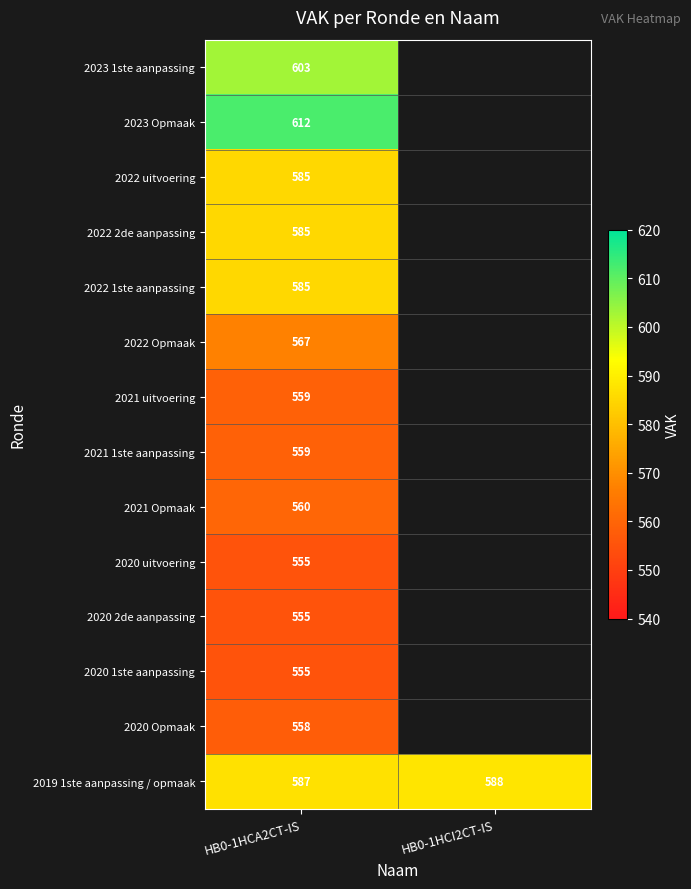

What is the maximum value for 2019 1ste aanpassing / opmaak?

588